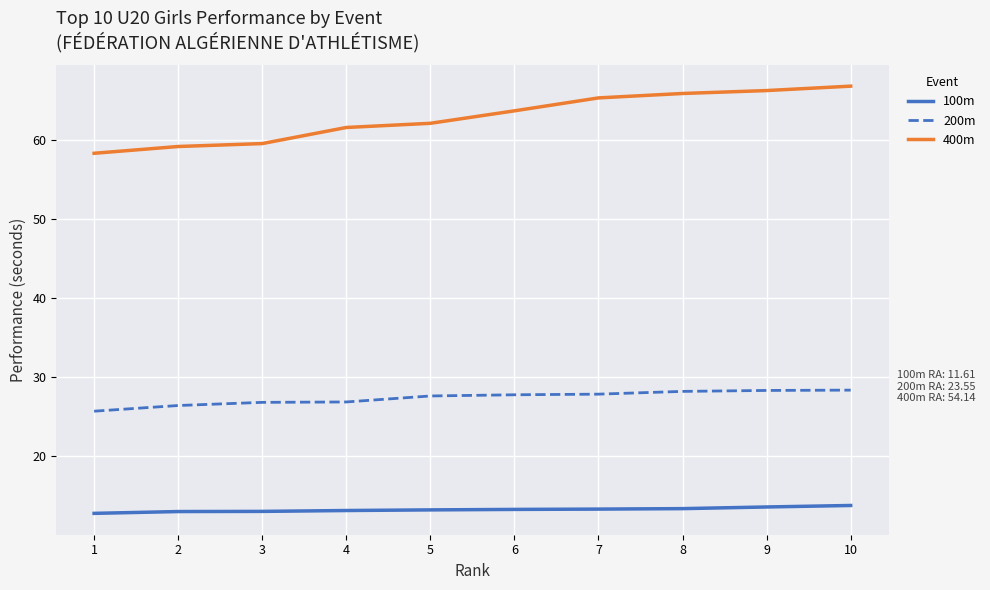

Is it true that 200m equals 39.5 at 10?

False